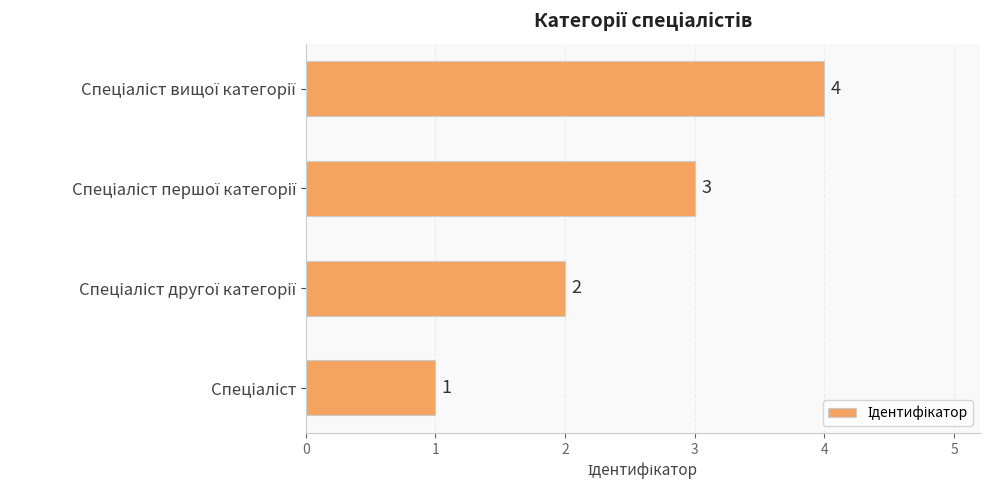

What is the sum of all values?

10